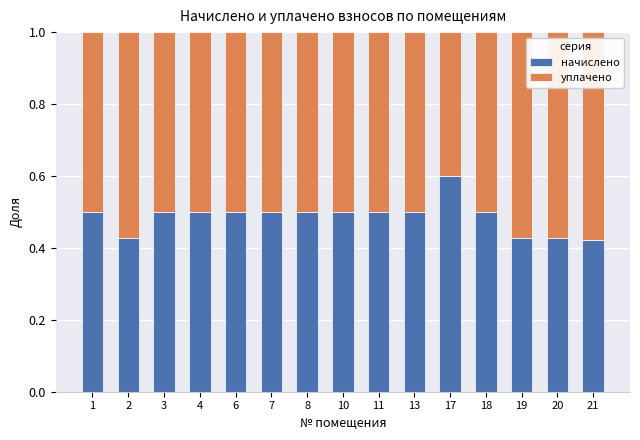

At which label does начислено reach its peak?

17